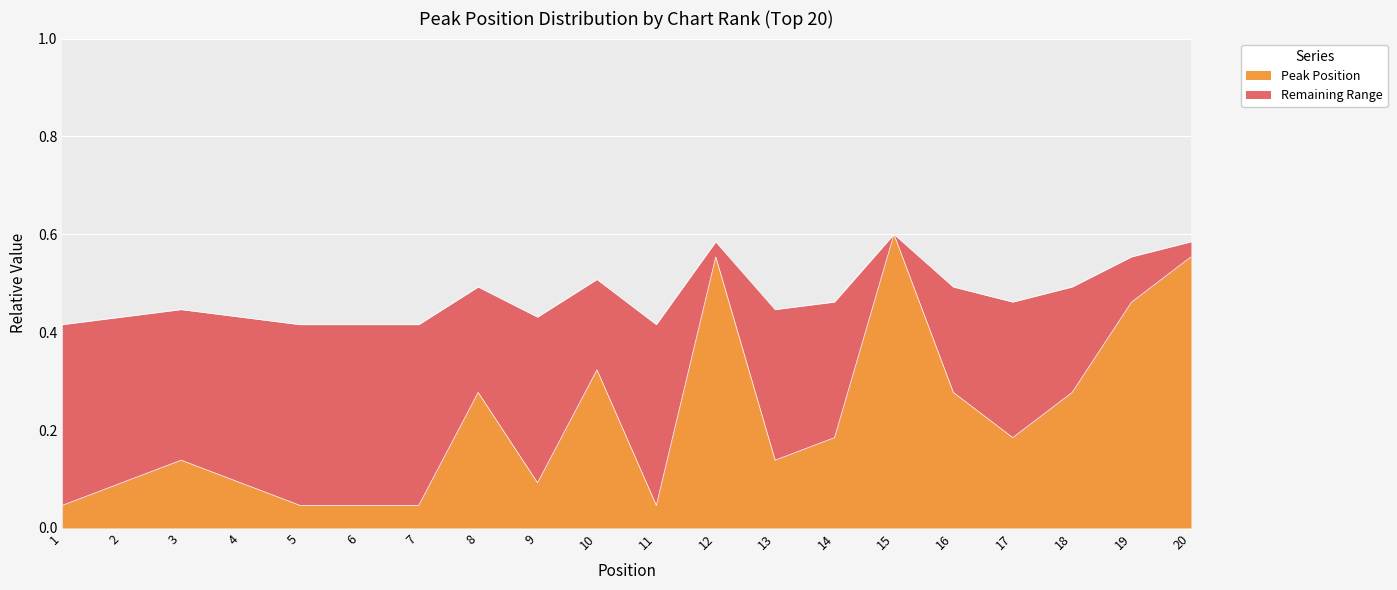

True or false: the data has more than 2 interior local peaks.

True